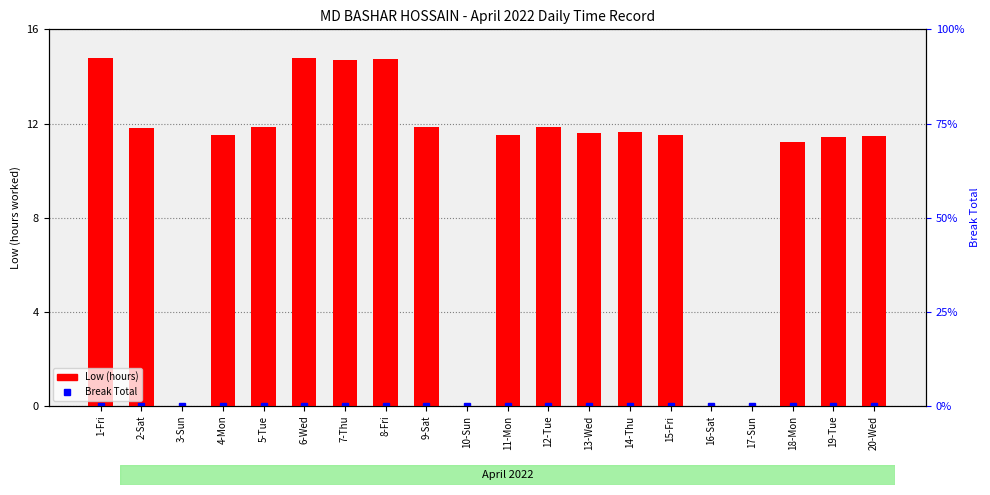

Reading left to right, extract all data points from this chart.

Break Total: 1-Fri=0.0	2-Sat=0.0	3-Sun=0.0	4-Mon=0.0	5-Tue=0.0	6-Wed=0.0	7-Thu=0.0	8-Fri=0.0	9-Sat=0.0	10-Sun=0.0	11-Mon=0.0	12-Tue=0.0	13-Wed=0.0	14-Thu=0.0	15-Fri=0.0	16-Sat=0.0	17-Sun=0.0	18-Mon=0.0	19-Tue=0.0	20-Wed=0.0
Low (hours): 1-Fri=14.8	2-Sat=11.8	3-Sun=0.0	4-Mon=11.5	5-Tue=11.8	6-Wed=14.8	7-Thu=14.7	8-Fri=14.7	9-Sat=11.8	10-Sun=0.0	11-Mon=11.5	12-Tue=11.9	13-Wed=11.6	14-Thu=11.7	15-Fri=11.5	16-Sat=0.0	17-Sun=0.0	18-Mon=11.2	19-Tue=11.4	20-Wed=11.4